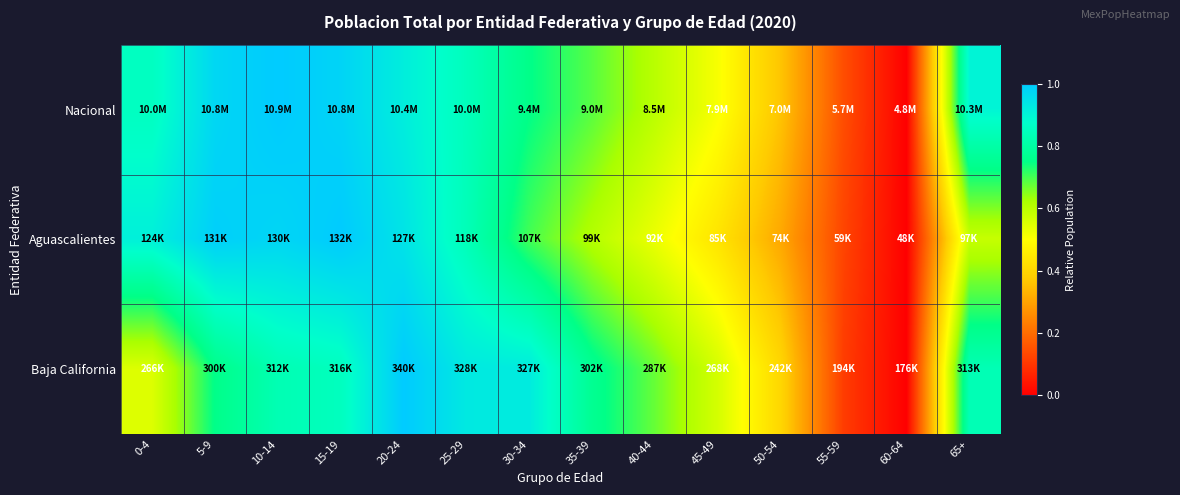

List the series in order of their overall mean, lowest first.

Aguascalientes, Baja California, Nacional